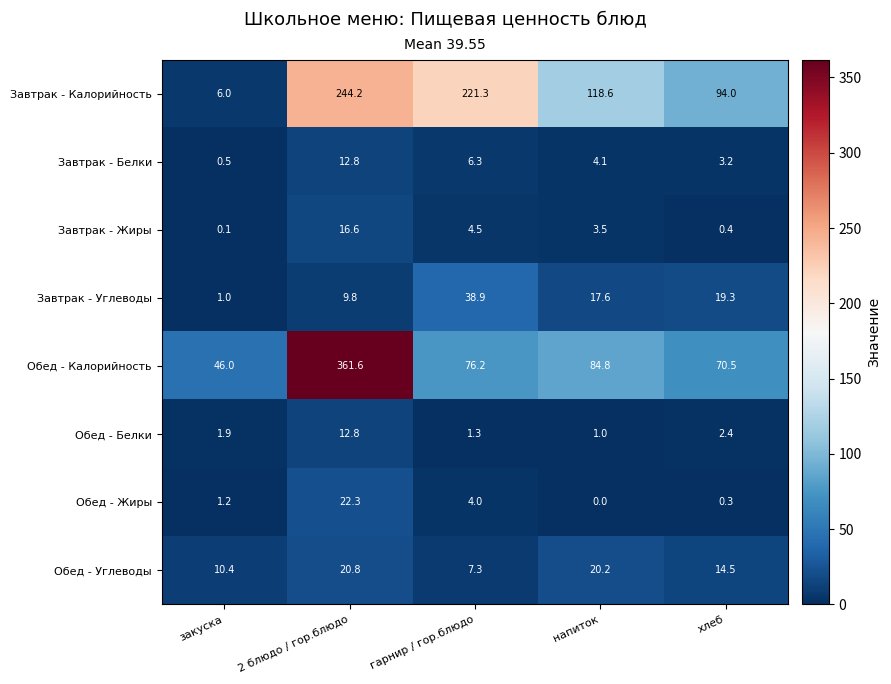

The Завтрак - Калорийность series shows 6.0 at закуска. True or false?

True